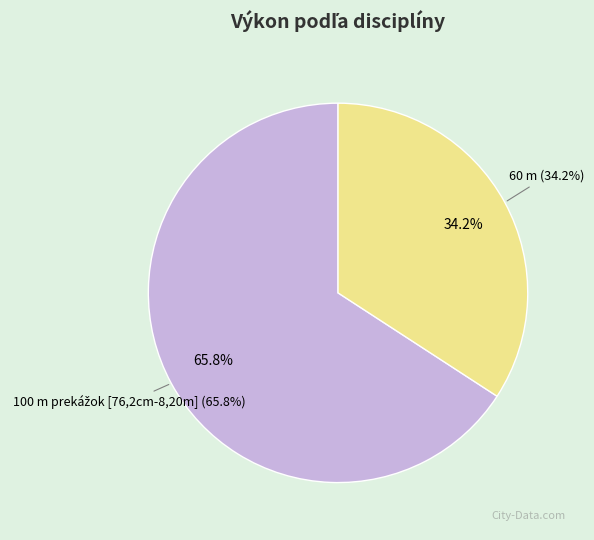

To the nearest percent, what portion does 100 m prekážok [76,2cm-8,20m] represent?

66%